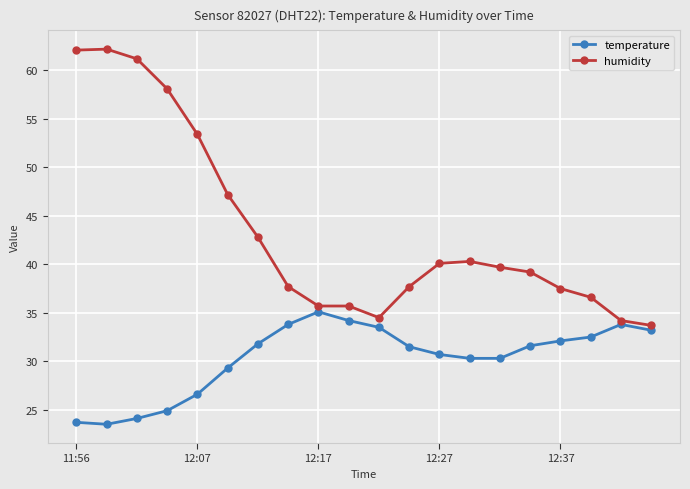

Rank the series by their maximum value, from lowest to highest.

temperature, humidity